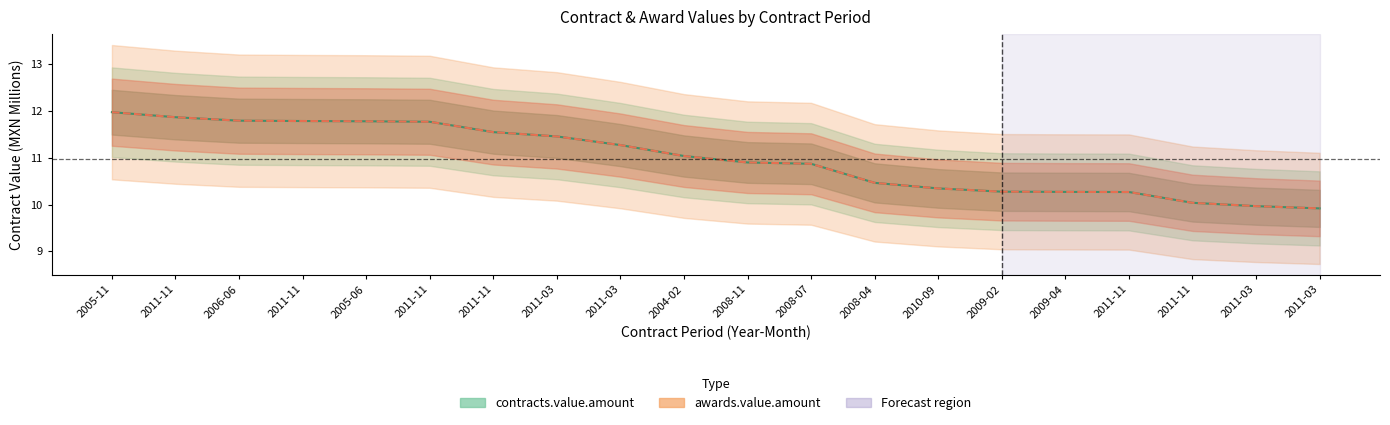

Reading left to right, transcribe all the data shown in this chart.

contracts.value.amount: 12.0	11.9	11.8	11.8	11.8	11.8	11.6	11.5	11.3	11.0	10.9	10.9	10.5	10.3	10.3	10.3	10.3	10.0	10.0	9.9
awards.value.amount: 12.0	11.9	11.8	11.8	11.8	11.8	11.6	11.5	11.3	11.0	10.9	10.9	10.5	10.3	10.3	10.3	10.3	10.0	10.0	9.9